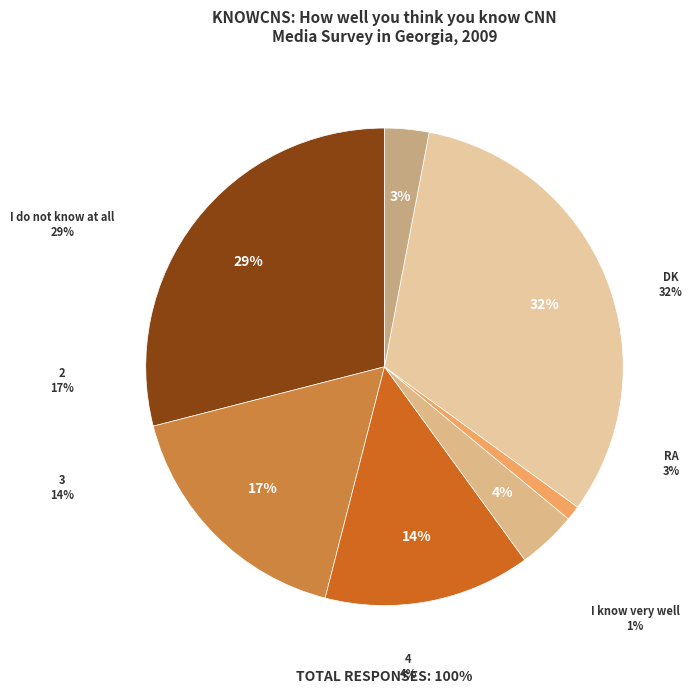

To the nearest percent, what is the combined percentage of 2 and I know very well?

18%